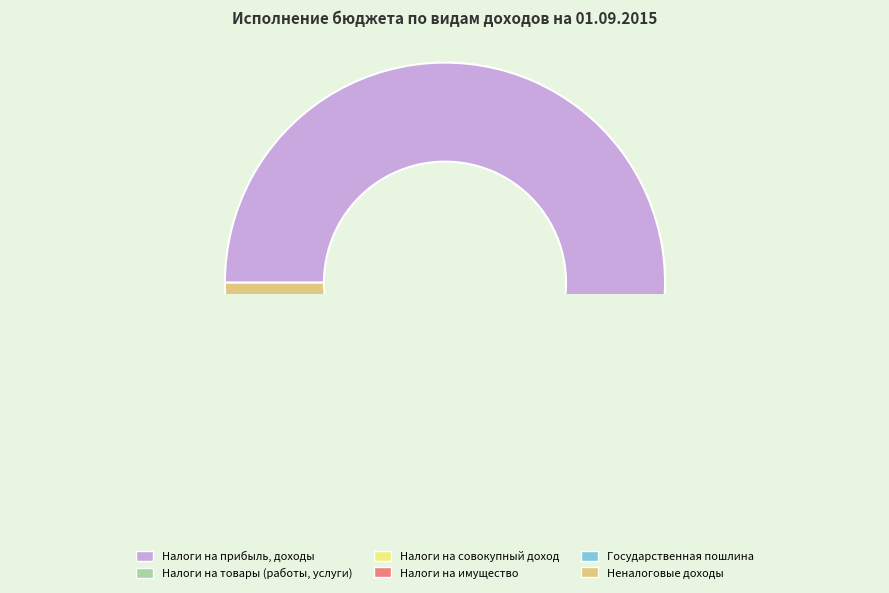

How many segments does this pie chart have?

6